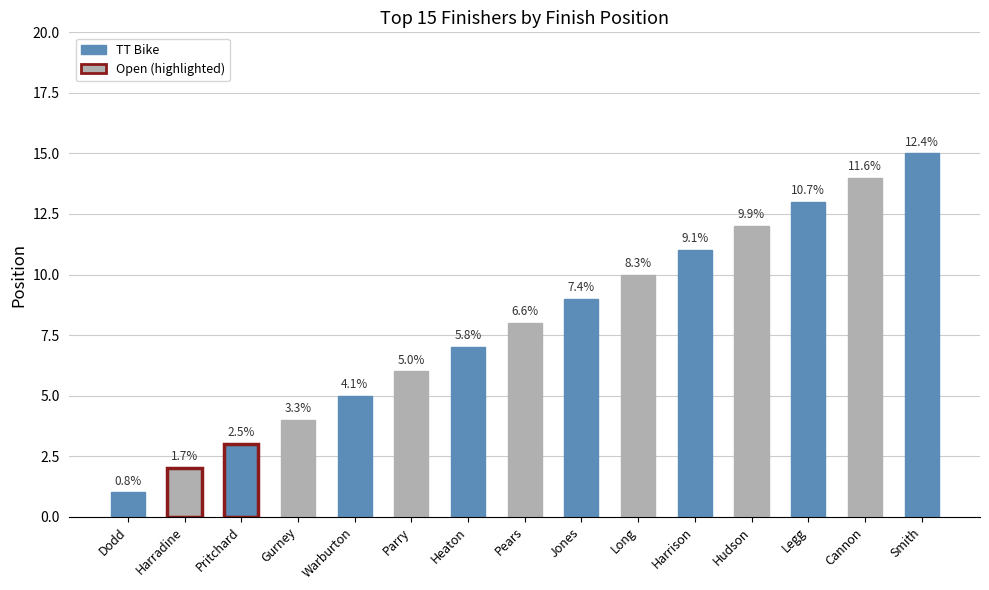

Which has a higher value, Cannon or Hudson?

Cannon